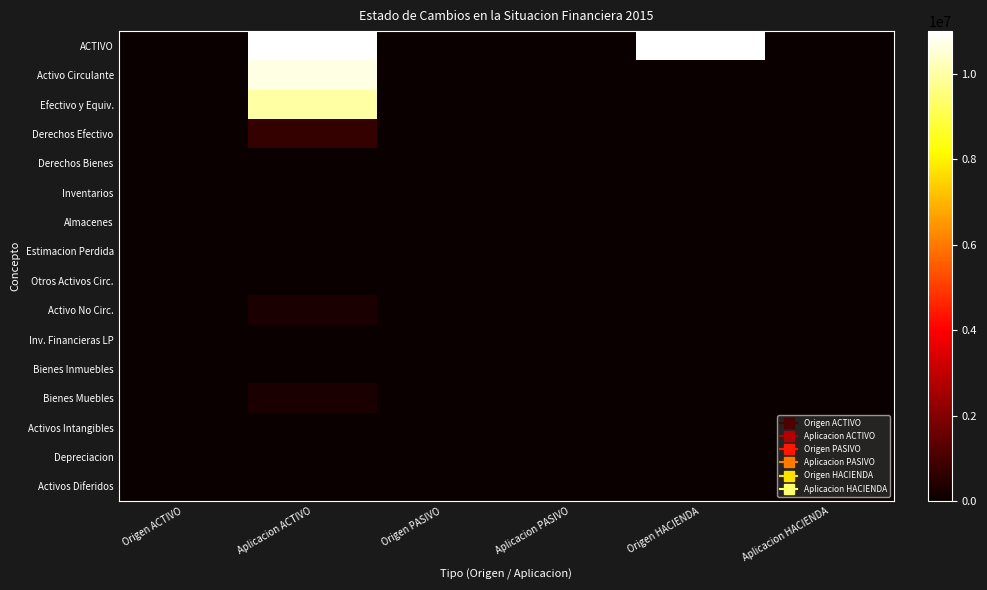

At which category does the chart reach its peak across all series?

Origen HACIENDA